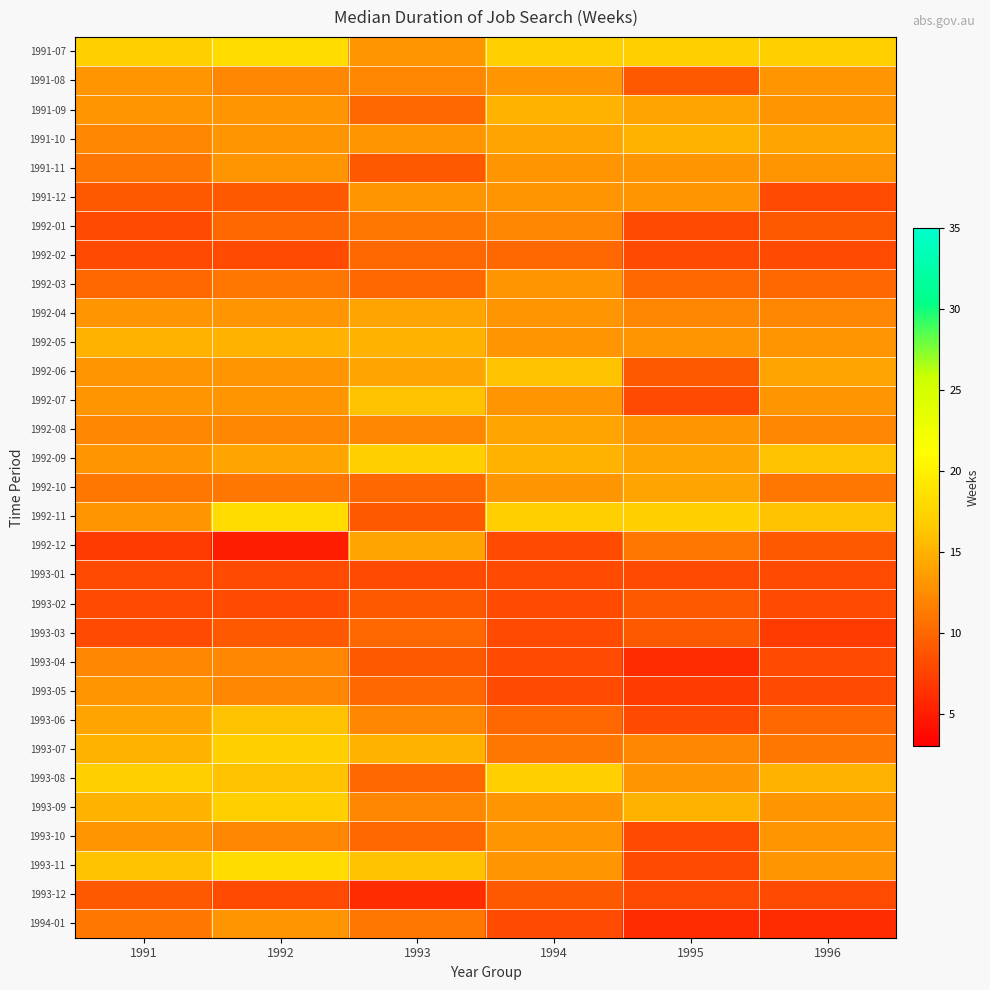

Reading right to left, transcribe all the data shown in this chart.

1991-07: 1996=17	1995=17	1994=17	1993=13	1992=18	1991=17
1991-08: 1996=13	1995=9	1994=13	1993=12	1992=12	1991=13
1991-09: 1996=13	1995=14	1994=15	1993=10	1992=13	1991=13
1991-10: 1996=14	1995=15	1994=14	1993=13	1992=13	1991=12
1991-11: 1996=13	1995=13	1994=13	1993=9	1992=13	1991=11
1991-12: 1996=8	1995=13	1994=13	1993=13	1992=9	1991=9
1992-01: 1996=9	1995=8	1994=12	1993=11	1992=10	1991=8
1992-02: 1996=8	1995=8	1994=10	1993=10	1992=8	1991=8
1992-03: 1996=10	1995=10	1994=13	1993=10	1992=11	1991=10
1992-04: 1996=12	1995=12	1994=13	1993=14	1992=13	1991=13
1992-05: 1996=13	1995=13	1994=13	1993=15	1992=15	1991=15
1992-06: 1996=14	1995=9	1994=16	1993=14	1992=13	1991=13
1992-07: 1996=13	1995=8	1994=13	1993=16	1992=13	1991=13
1992-08: 1996=12	1995=13	1994=14	1993=12	1992=12	1991=12
1992-09: 1996=16	1995=14	1994=15	1993=17	1992=14	1991=13
1992-10: 1996=11	1995=14	1994=13	1993=10	1992=11	1991=11
1992-11: 1996=16	1995=17	1994=17	1993=9	1992=18	1991=13
1992-12: 1996=9	1995=11	1994=8	1993=14	1992=5	1991=7
1993-01: 1996=8	1995=8	1994=8	1993=8	1992=8	1991=8
1993-02: 1996=8	1995=9	1994=8	1993=9	1992=8	1991=8
1993-03: 1996=7	1995=9	1994=8	1993=10	1992=9	1991=8
1993-04: 1996=8	1995=6	1994=8	1993=9	1992=12	1991=12
1993-05: 1996=8	1995=7	1994=8	1993=10	1992=12	1991=13
1993-06: 1996=10	1995=8	1994=10	1993=12	1992=16	1991=14
1993-07: 1996=11	1995=12	1994=11	1993=15	1992=17	1991=15
1993-08: 1996=15	1995=13	1994=17	1993=10	1992=16	1991=17
1993-09: 1996=13	1995=15	1994=13	1993=12	1992=17	1991=15
1993-10: 1996=13	1995=8	1994=13	1993=10	1992=12	1991=13
1993-11: 1996=13	1995=8	1994=13	1993=16	1992=18	1991=16
1993-12: 1996=8	1995=8	1994=9	1993=6	1992=8	1991=9
1994-01: 1996=6	1995=6	1994=8	1993=11	1992=13	1991=11